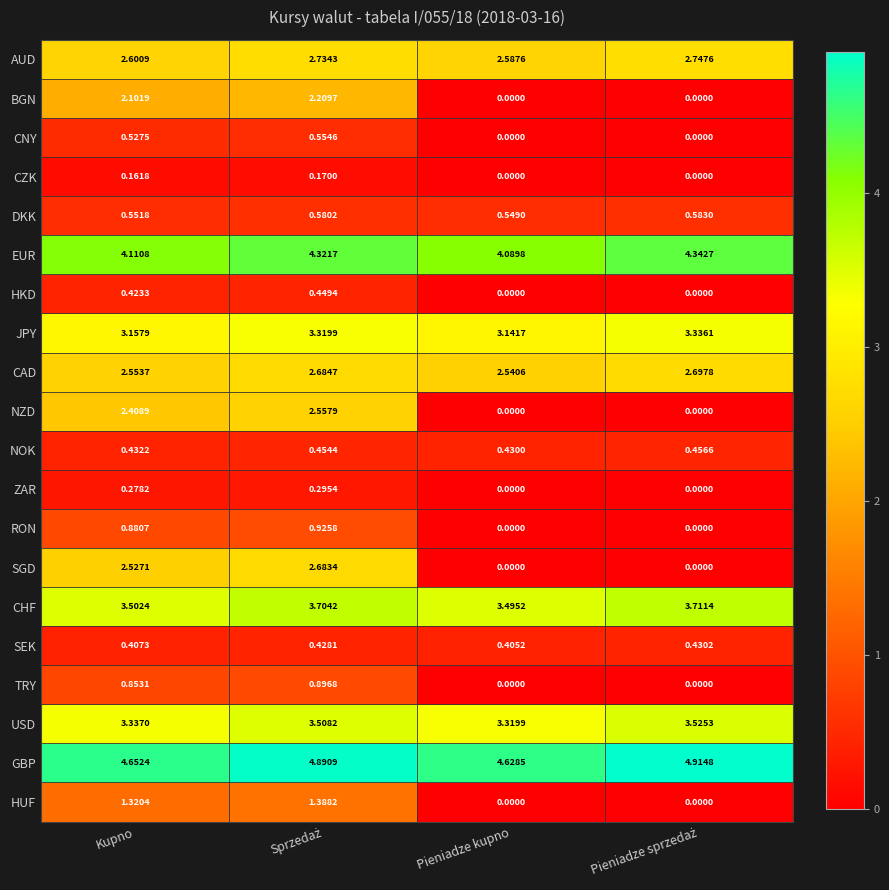

Which series changed the most between Kupno and Pieniadze kupno?

SGD